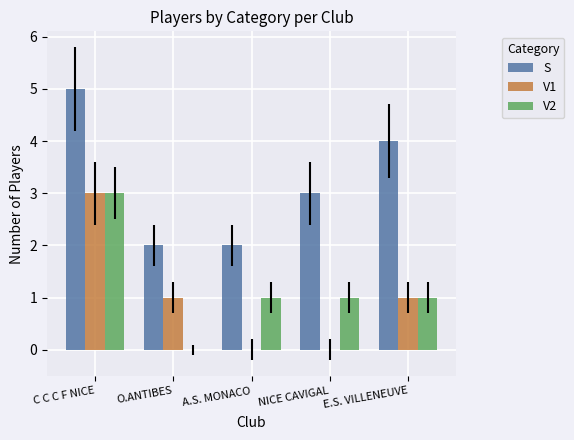

Count the V1 values in the range 0 to 1.

4